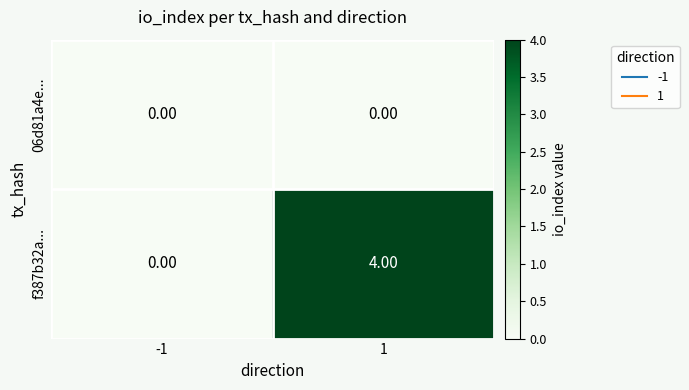

Which series changed the most between -1 and 1?

f387b32a...